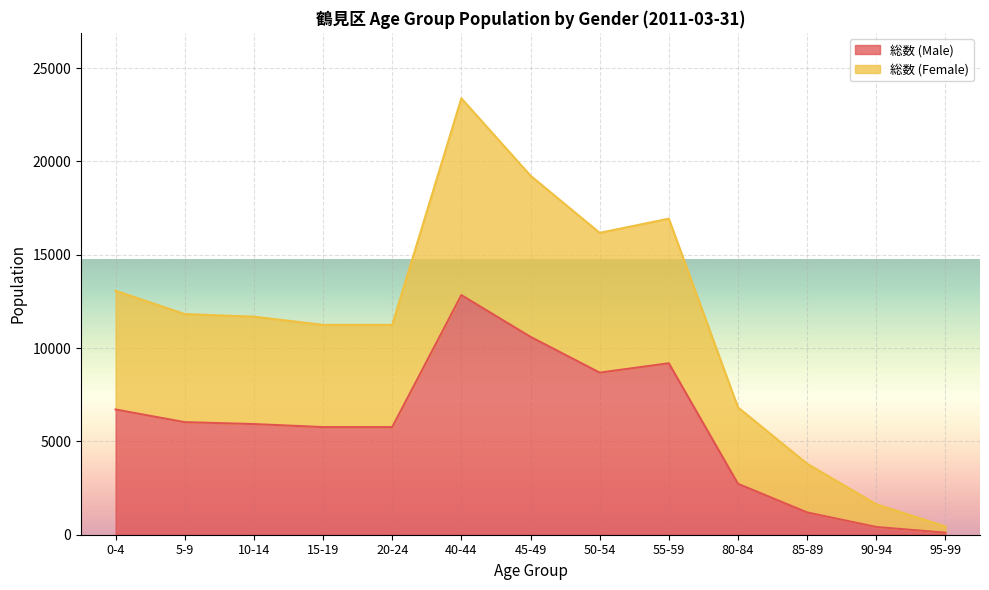

What is the label of the 11th point from the left?

85-89